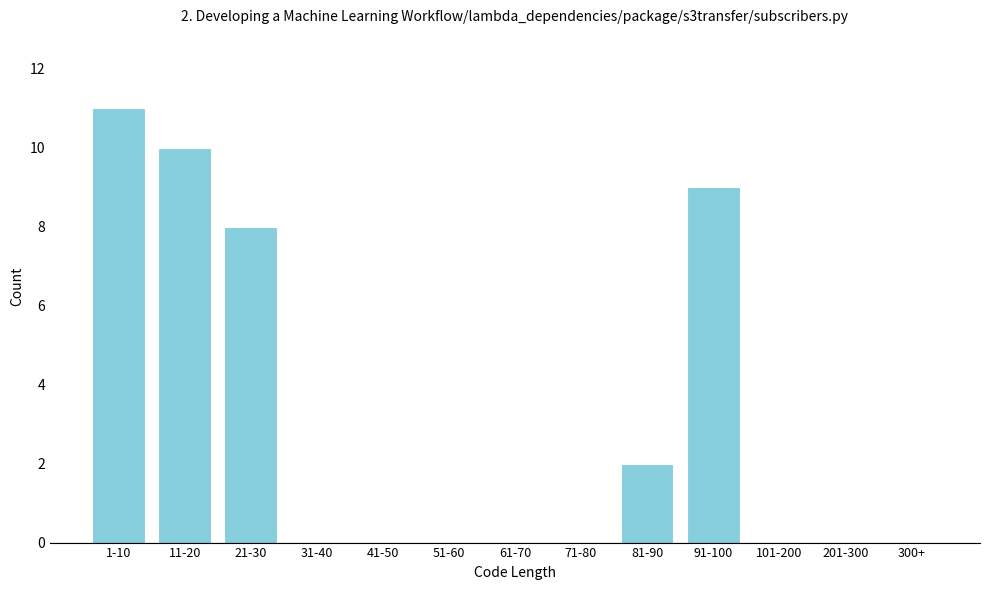

Reading right to left, extract all data points from this chart.

300+=0	201-300=0	101-200=0	91-100=9	81-90=2	71-80=0	61-70=0	51-60=0	41-50=0	31-40=0	21-30=8	11-20=10	1-10=11